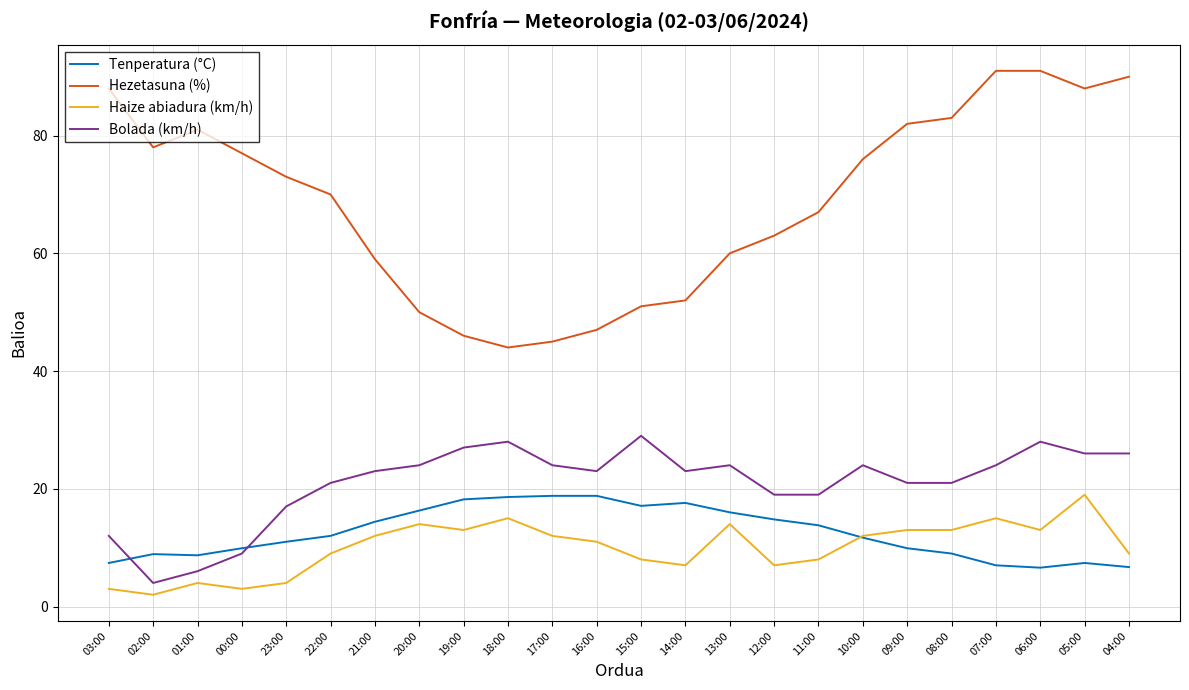

What is the total value across all series at 20:00?

104.3